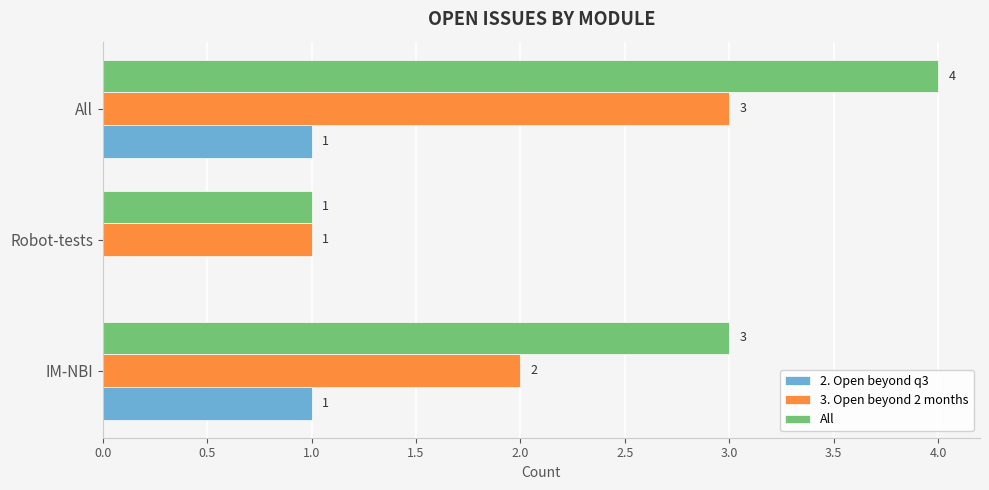

Where is 2. Open beyond q3 nearest to the value 0?

Robot-tests